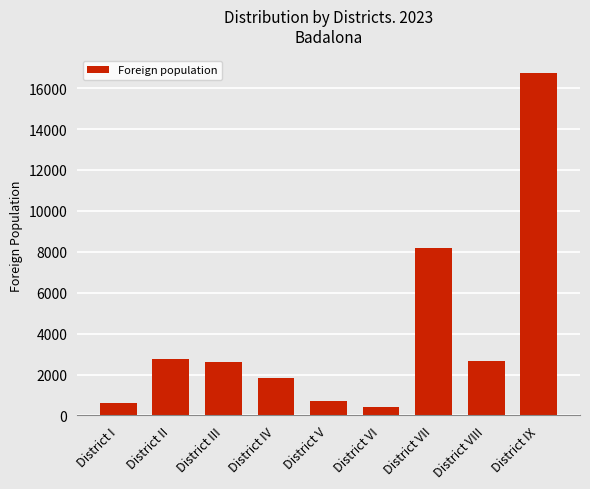

Read the value at District VI.

413